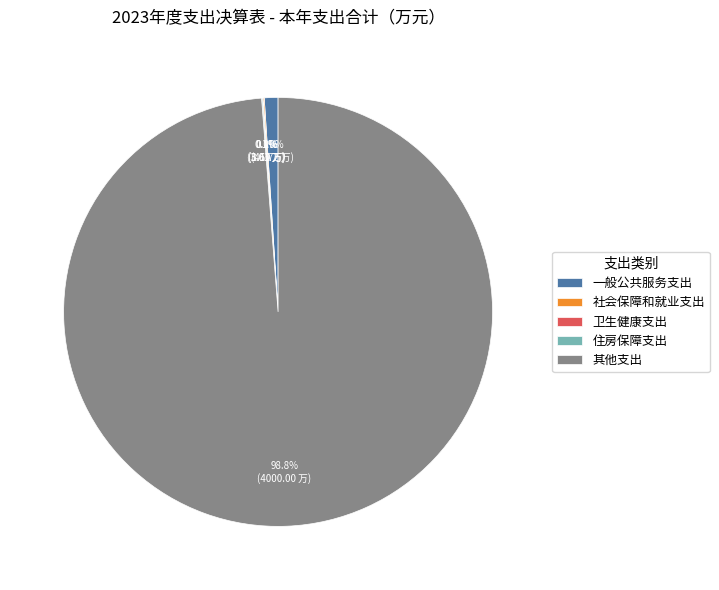

Between 一般公共服务支出 and 其他支出, which is larger?

其他支出